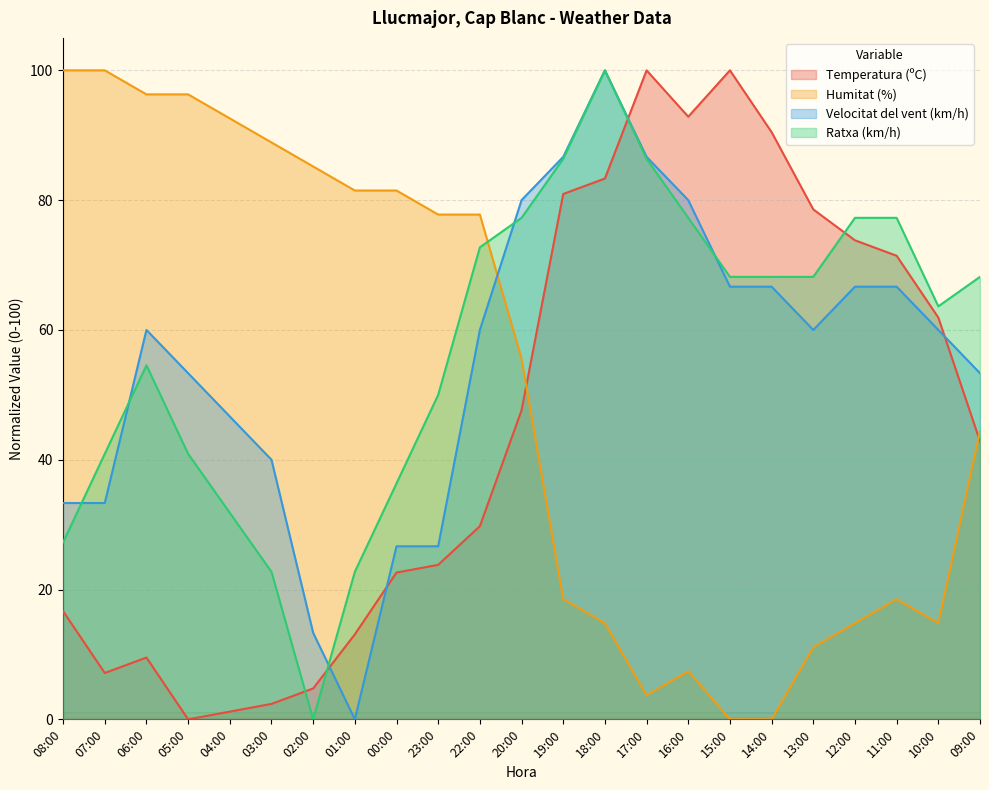

What is the average value of the Velocitat del vent (km/h) series?

55.1